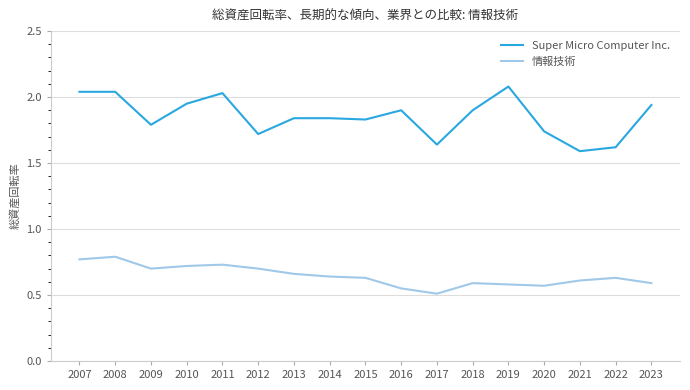

What is the highest value of the Super Micro Computer Inc. series?

2.1